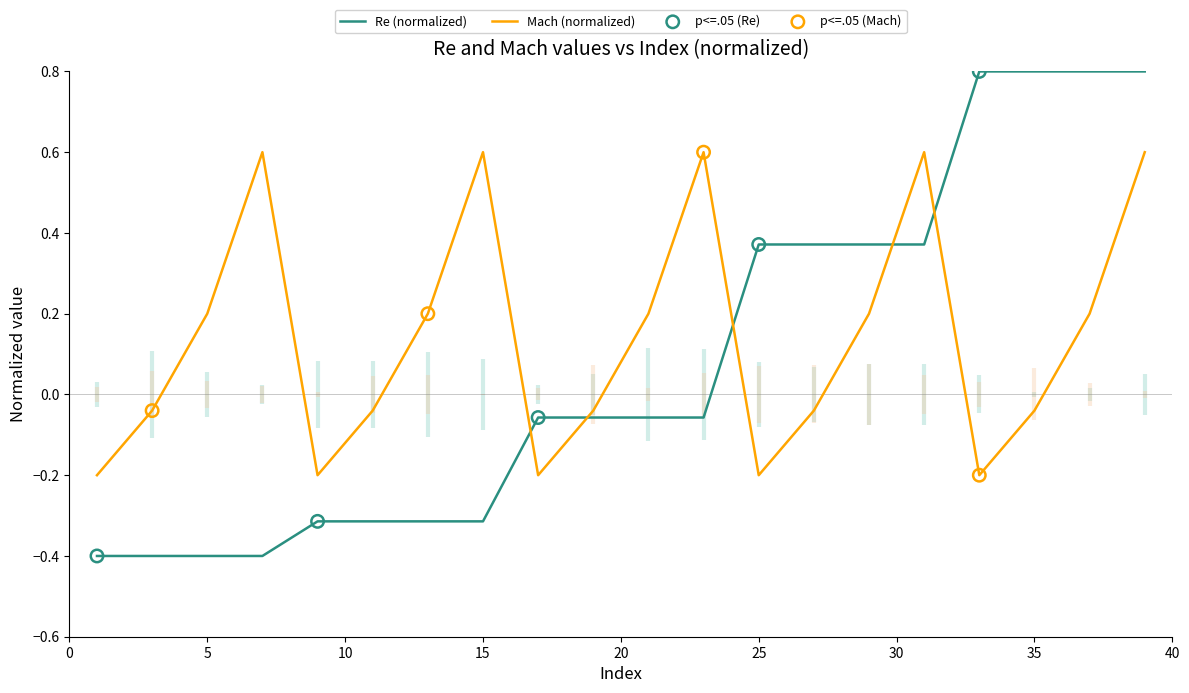

Is the value of Re at 25 greater than the value of Mach at 7?

No